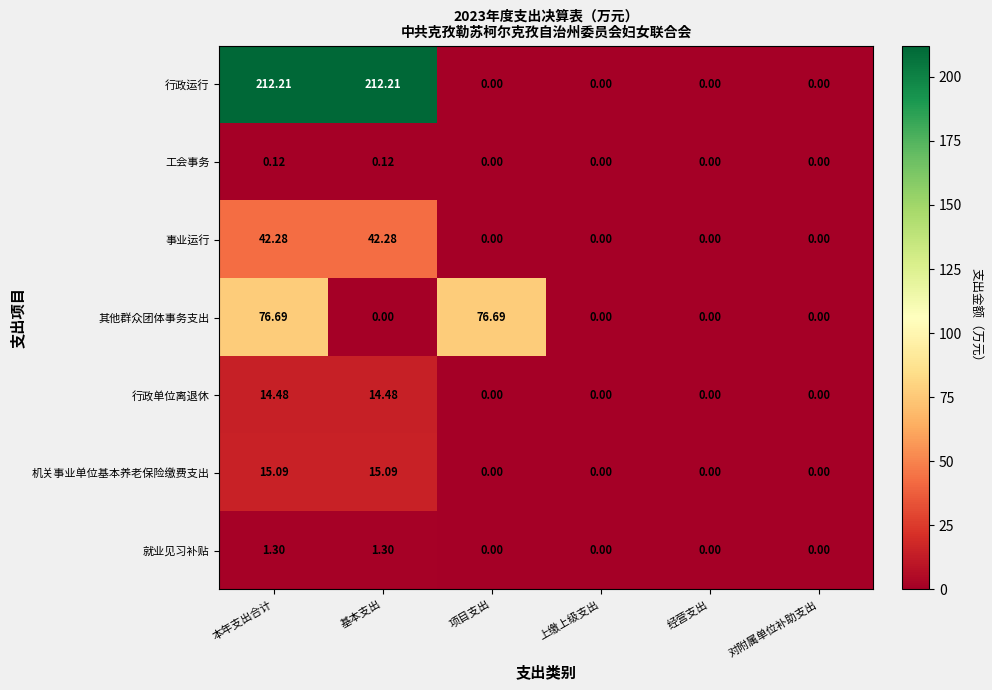

Is the value of 机关事业单位基本养老保险缴费支出 at 本年支出合计 greater than the value of 行政单位离退休 at 经营支出?

Yes